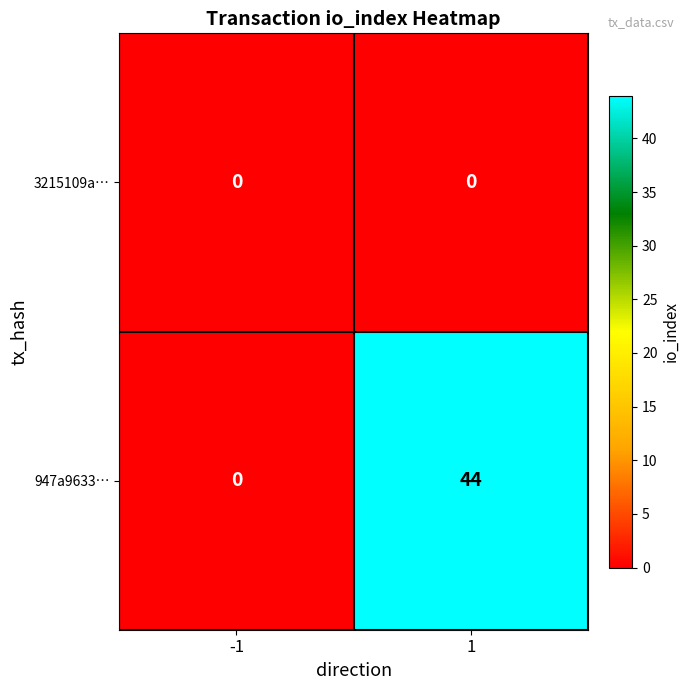

Which series has the widest spread of values?

947a9633…